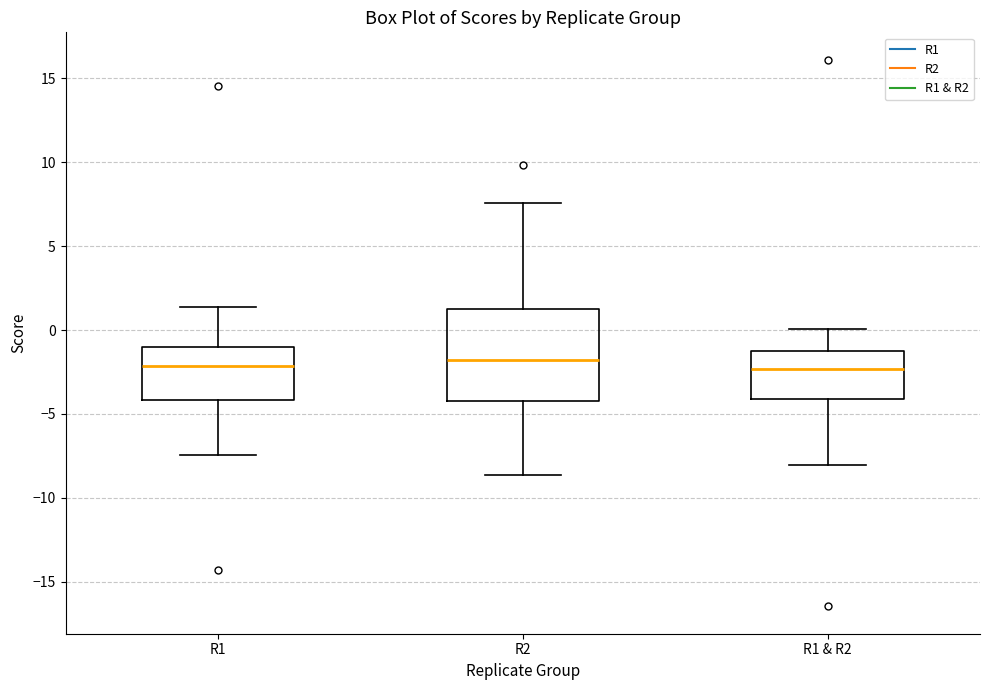

Reading left to right, read every box against the y-axis: the position of its median line, the range the box covers, and the ends of its whiskers. The values are not printed on the chart, so give them approximately, as read against the axis.

R1: median -2.0, box -4.0 to -1.0, whiskers -7.5 to 1.5
R2: median -2.0, box -4.0 to 1.5, whiskers -8.5 to 7.5
R1 & R2: median -2.5, box -4.0 to -1.0, whiskers -8.0 to 0.0